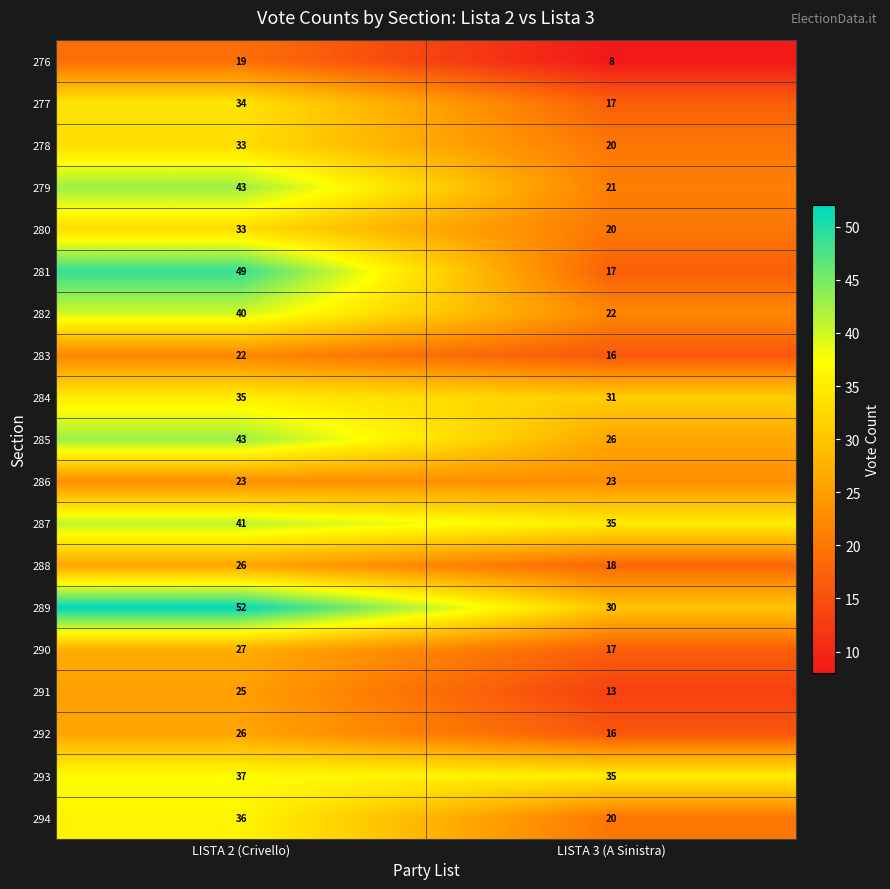

Which label corresponds to the smallest value in the chart?

LISTA 3 (A Sinistra)